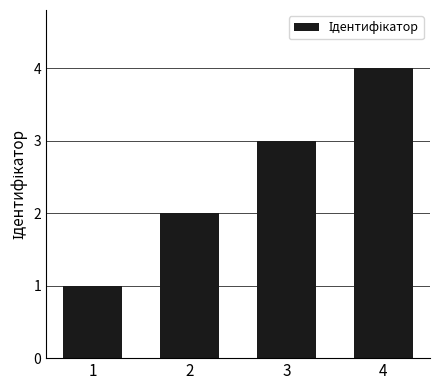

What is the sum of all values?

10